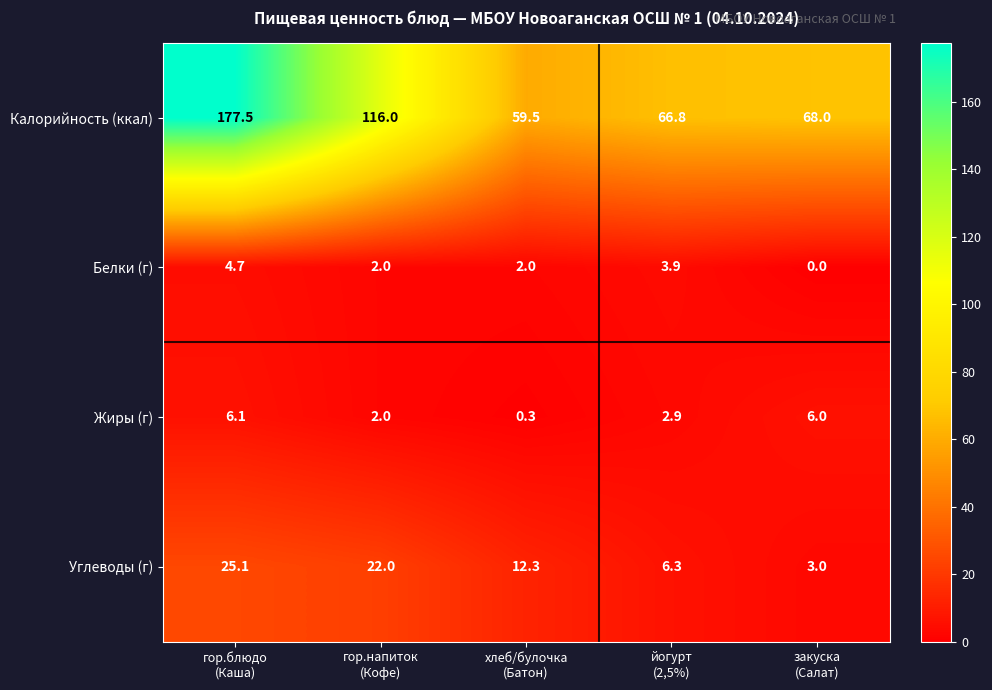

Between хлеб/булочка
(Батон) and закуска
(Салат), which series saw the biggest shift?

Углеводы (г)